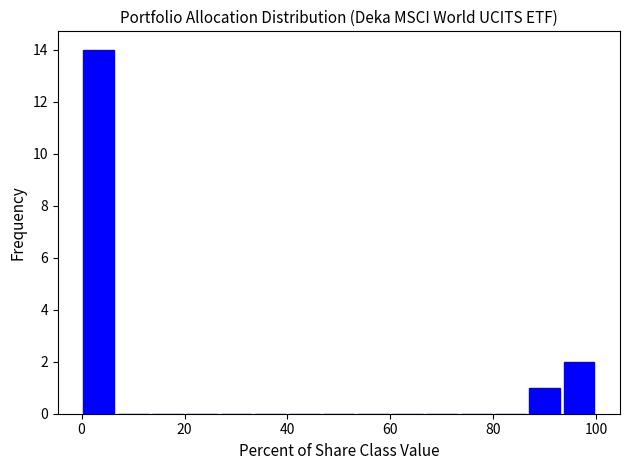

Read against the x-axis, roughly where is the centre of the tallest bar?

4